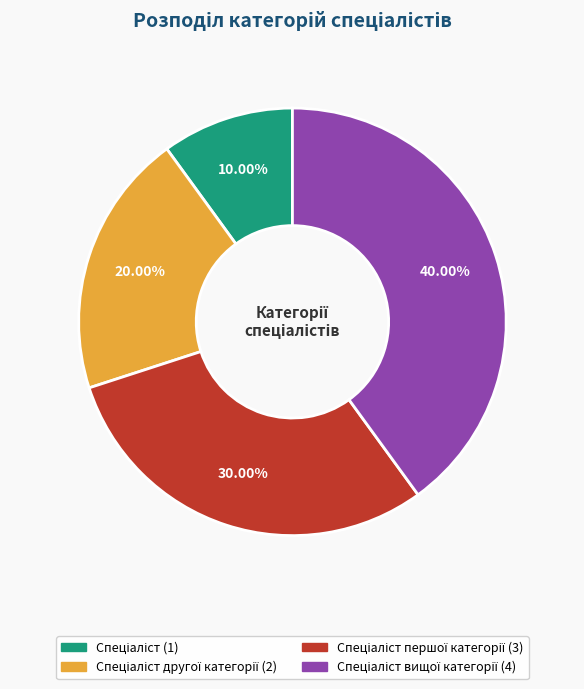

How many segments does this pie chart have?

4